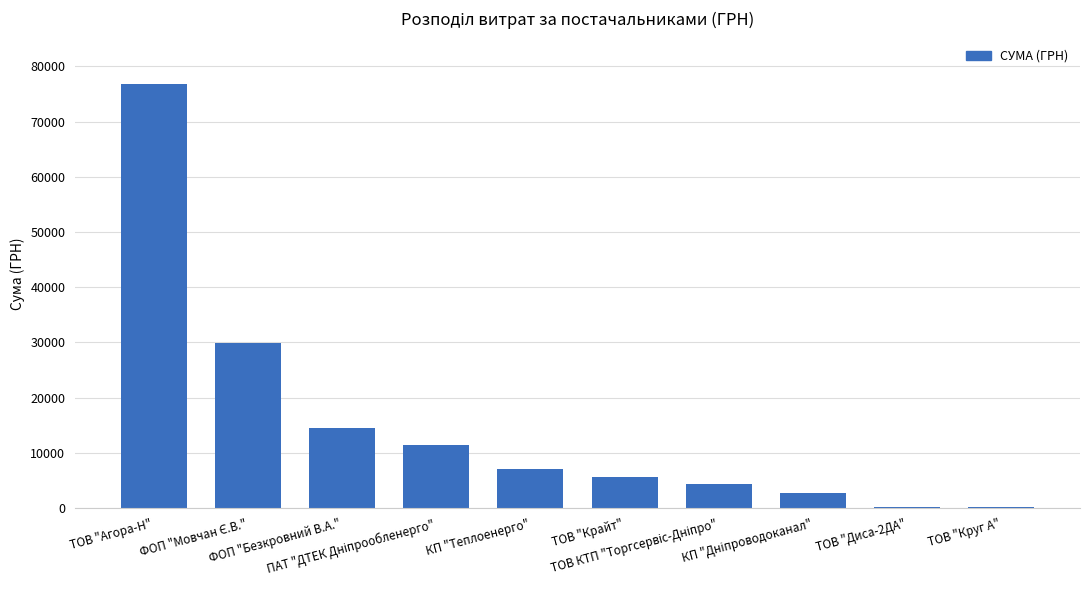

What is the maximum value shown in the chart?

76803.4